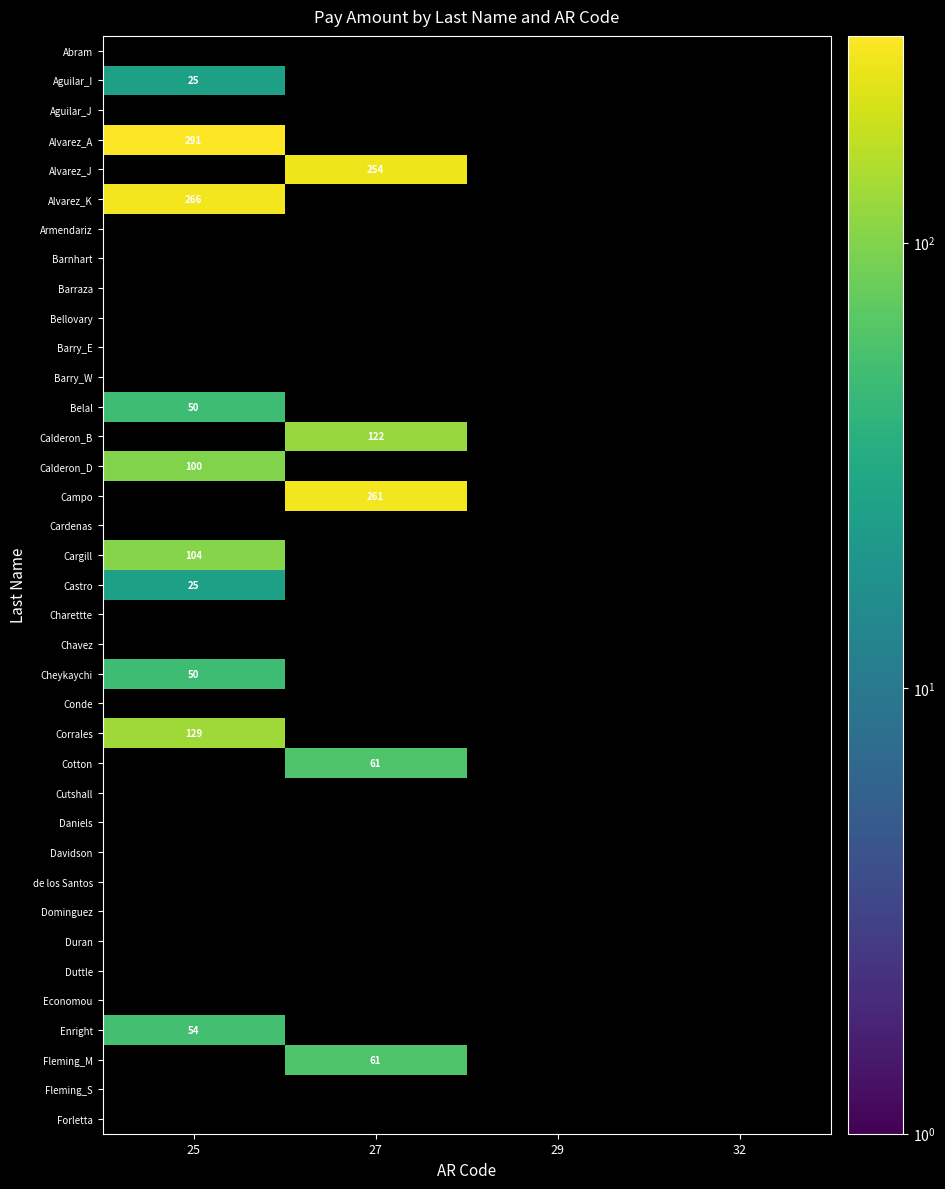

Which label corresponds to the largest value in the chart?

25